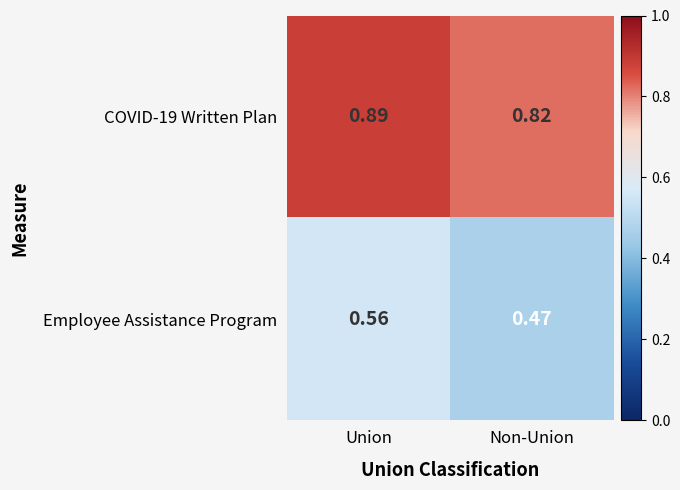

At which label does Employee Assistance Program reach its minimum?

Non-Union